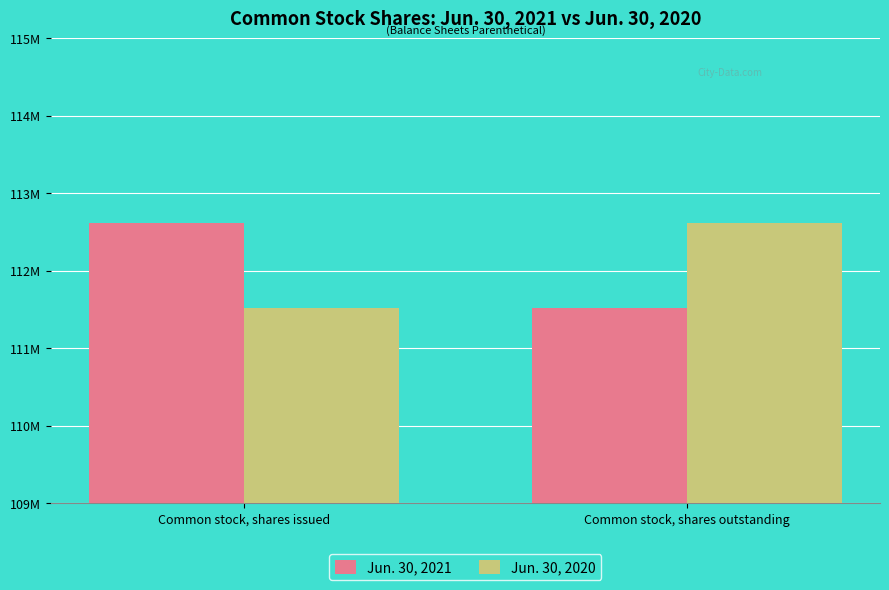

What is the label of the 2nd bar from the left?

Common stock, shares outstanding